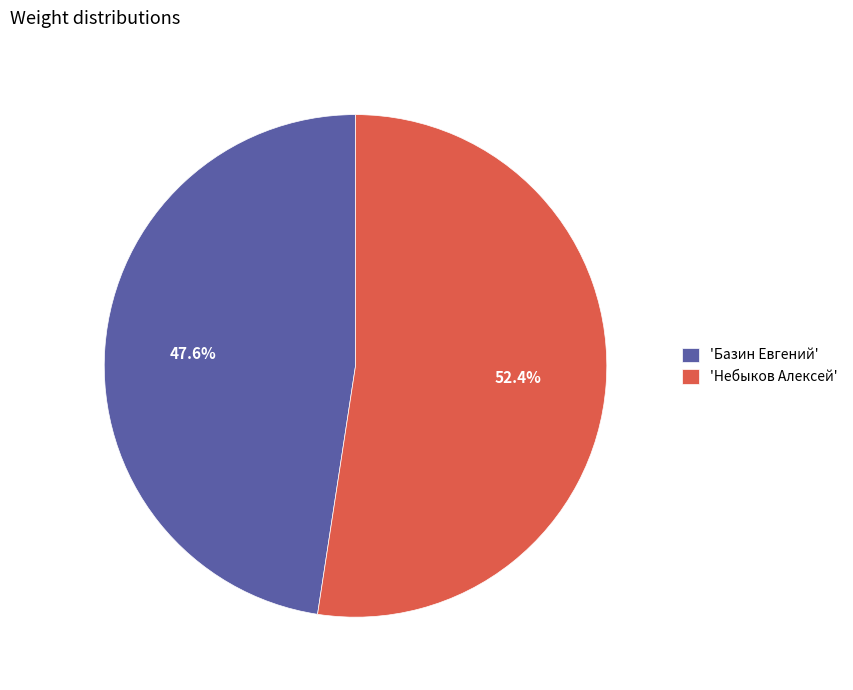

Which slice represents more than half of the pie?

'Небыков Алексей'